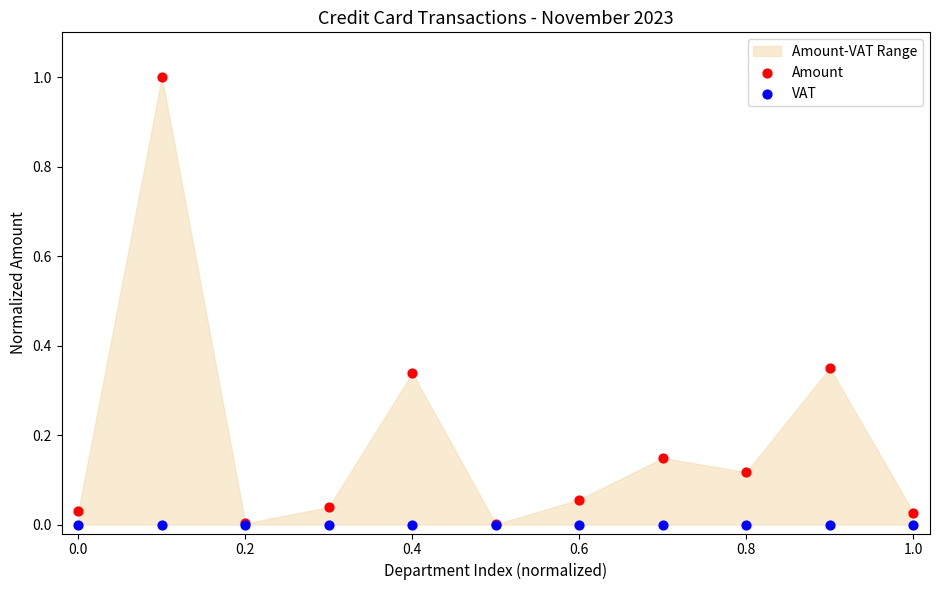

Which series has the widest spread of Y values?

Amount